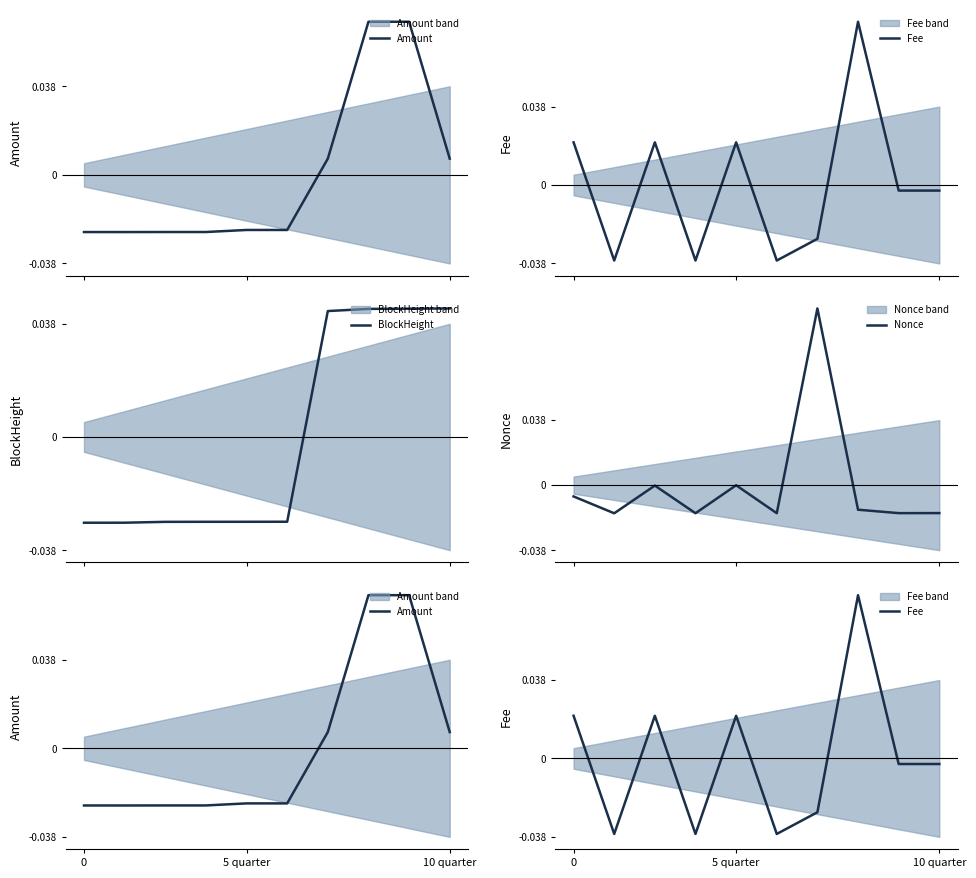

How many negative values does the Nonce series have?

9